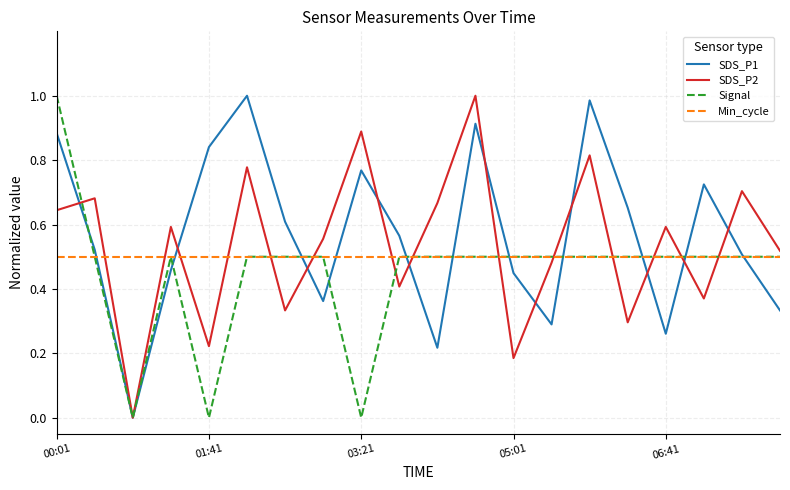

True or false: Signal has a value of -0.6 at 03:21.

False